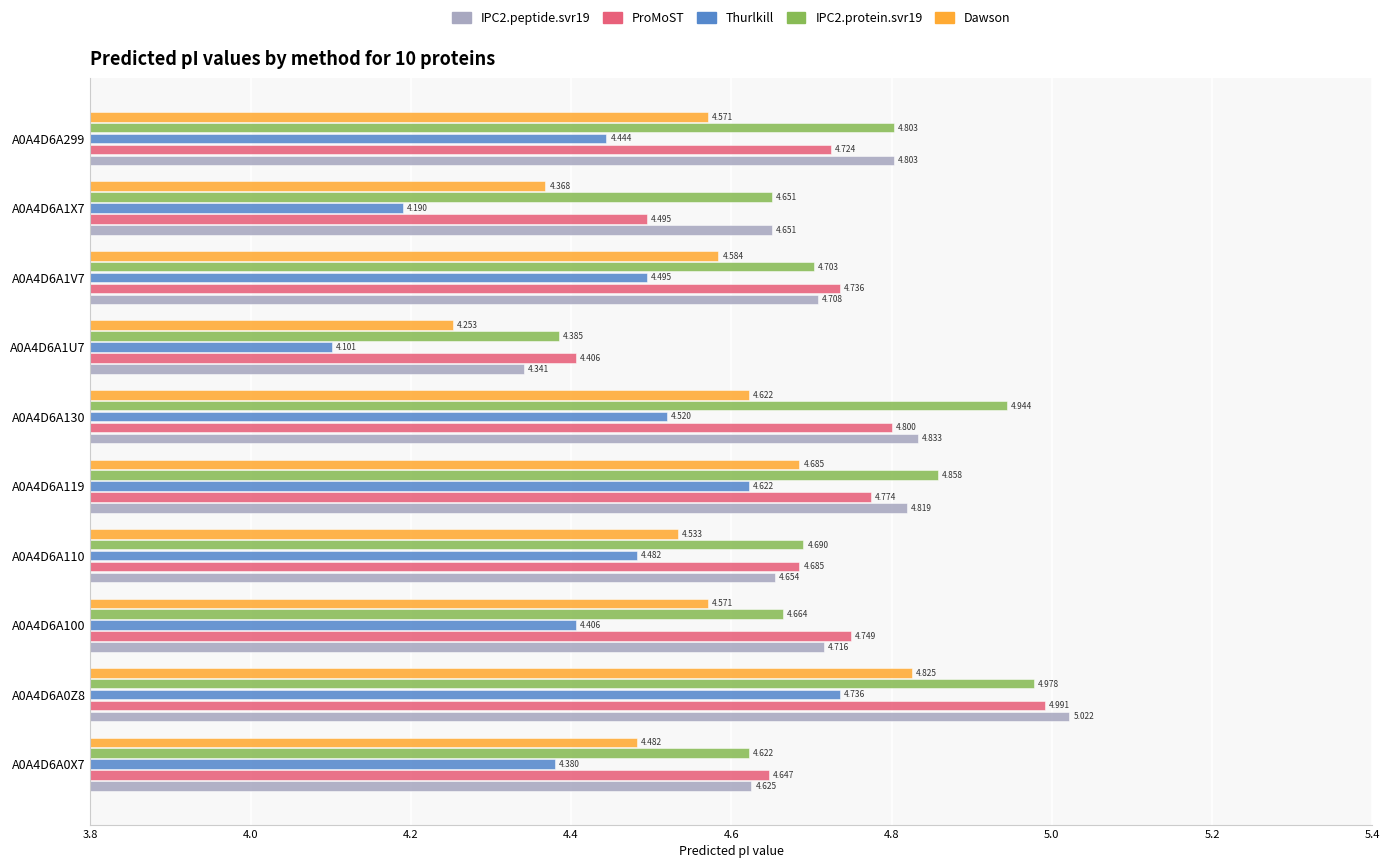

Is the value of Dawson at A0A4D6A299 greater than the value of Thurlkill at A0A4D6A1X7?

Yes